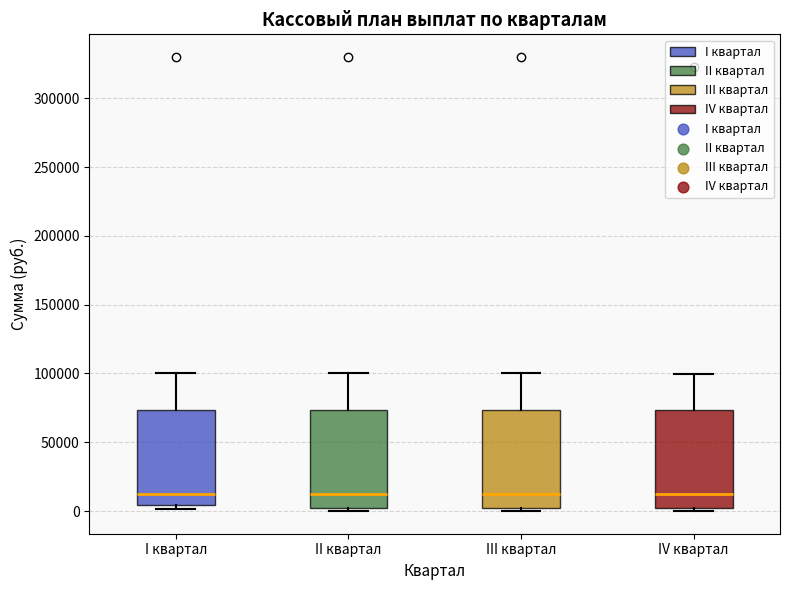

Reading left to right, transcribe this box plot: for each box, give where its median line is, the range the box spans, and where its two whiskers end, as read against the y-axis. The values are not printed on the chart, so give them approximately, as read against the axis.

I квартал: median 10000, box 5000 to 75000, whiskers 0 to 100000
II квартал: median 10000, box 0 to 75000, whiskers 0 (just below the box's lower edge) to 100000
III квартал: median 10000, box 0 to 75000, whiskers 0 (just below the box's lower edge) to 100000
IV квартал: median 10000, box 0 to 75000, whiskers 0 (just below the box's lower edge) to 100000